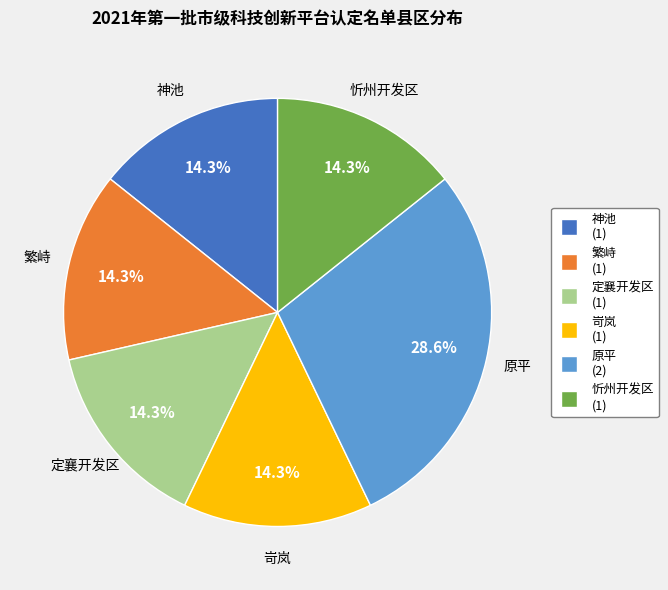

Does 定襄开发区 account for over 50% of the chart?

No